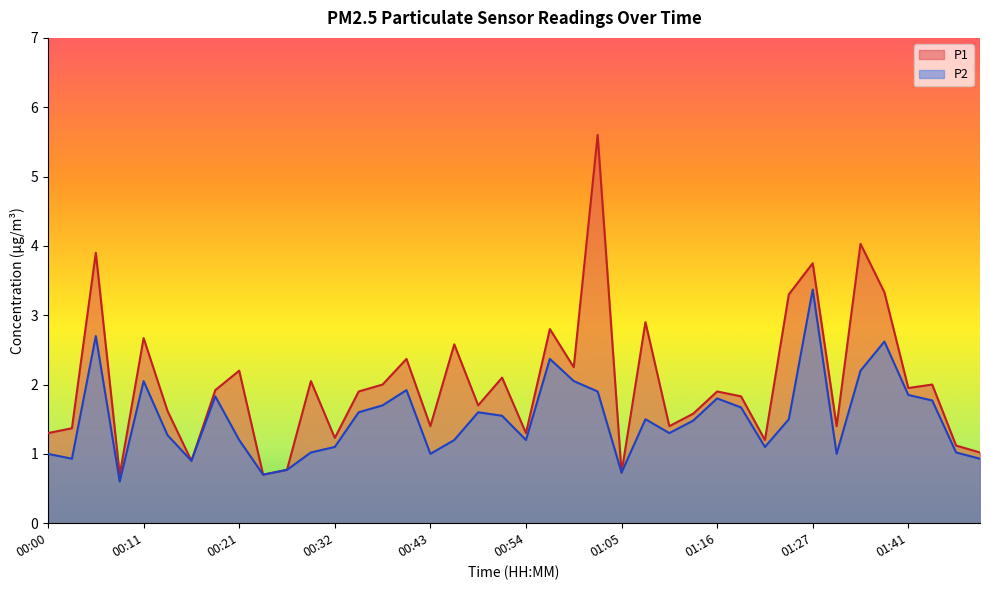

Rank the series at 00:41 from highest to lowest value.

P1, P2